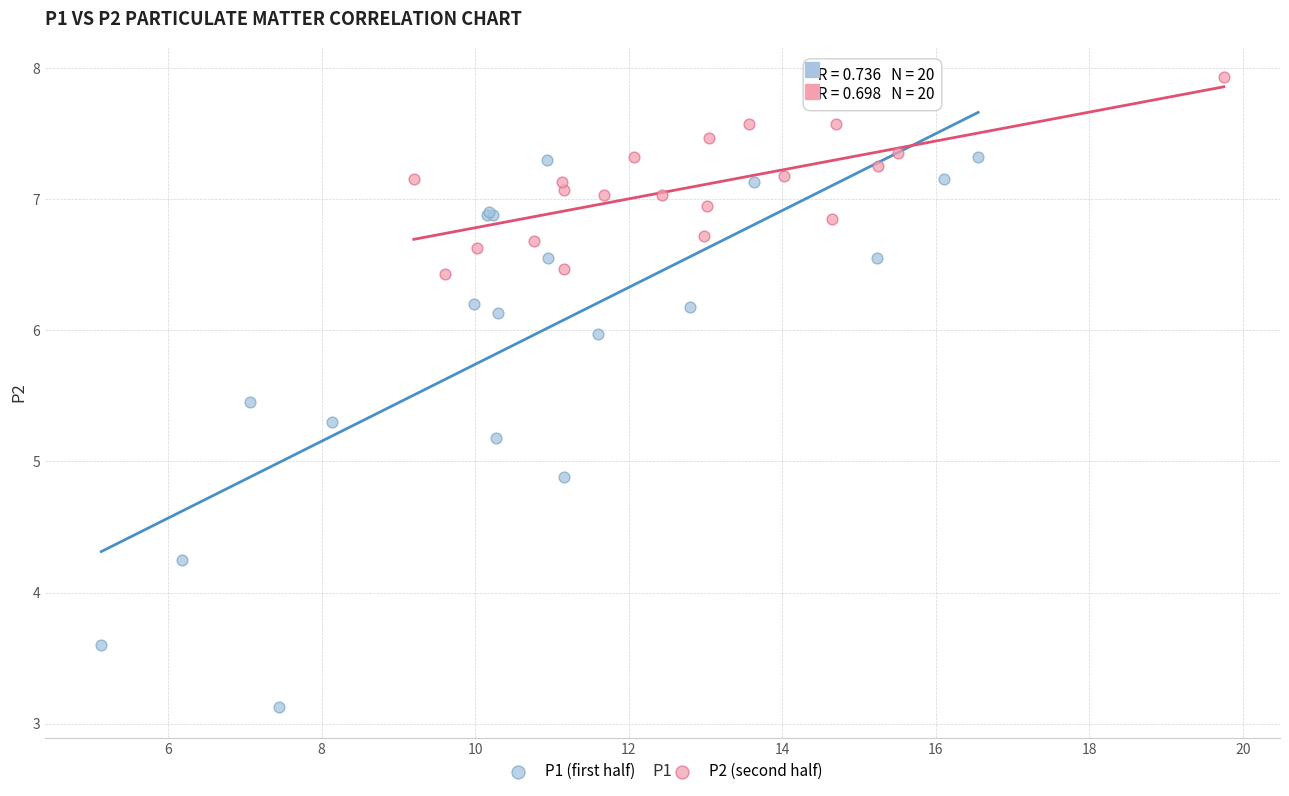

Which series reaches the minimum Y coordinate?

P1 (first half)